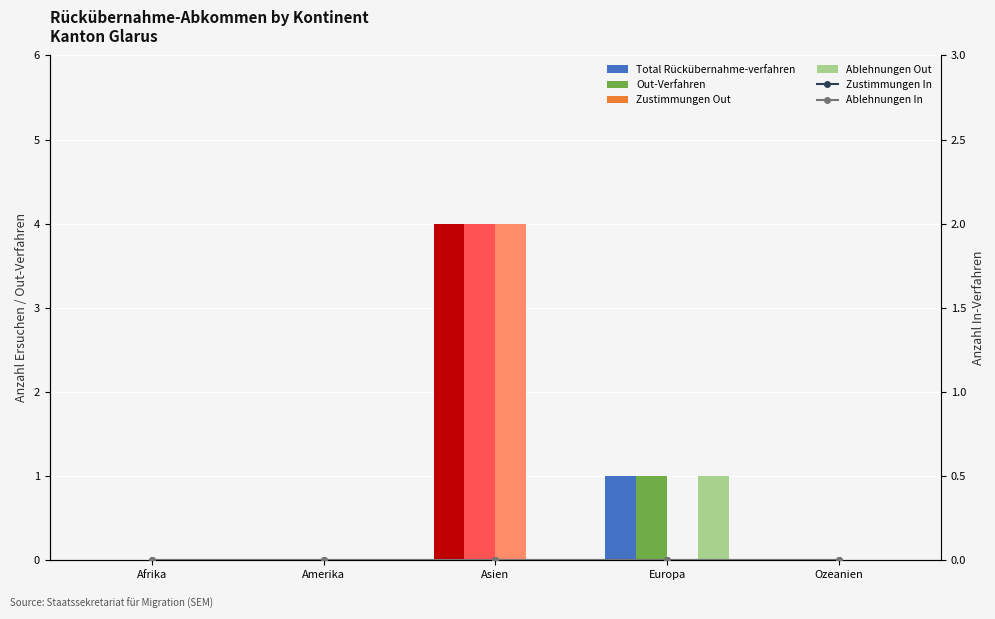

How many series are shown in this chart?

6